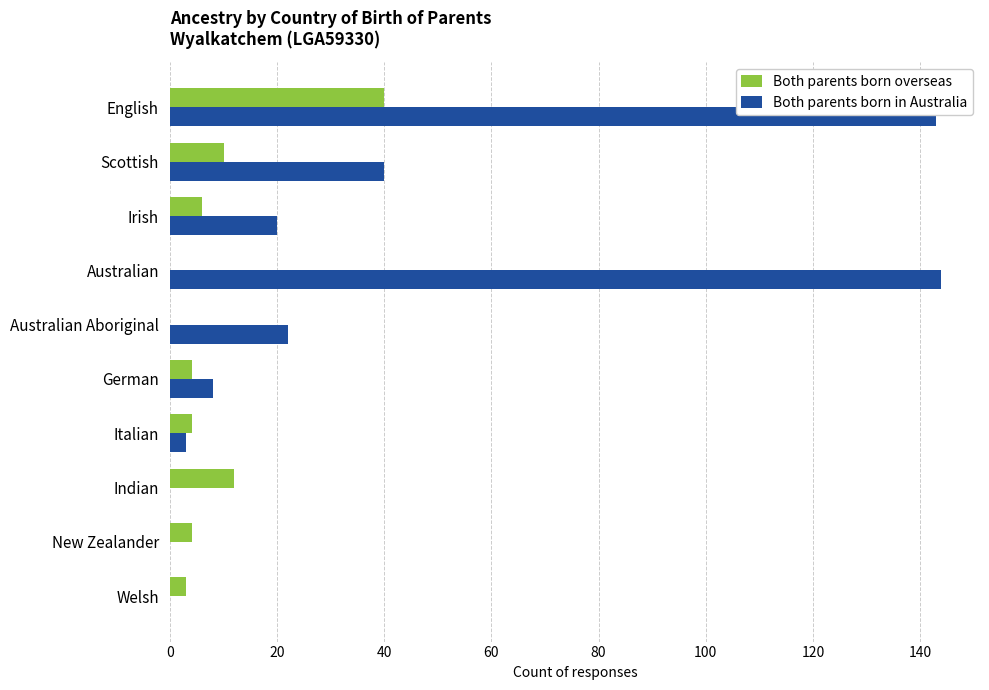

The value of Both parents born in Australia at German is 13. True or false?

False